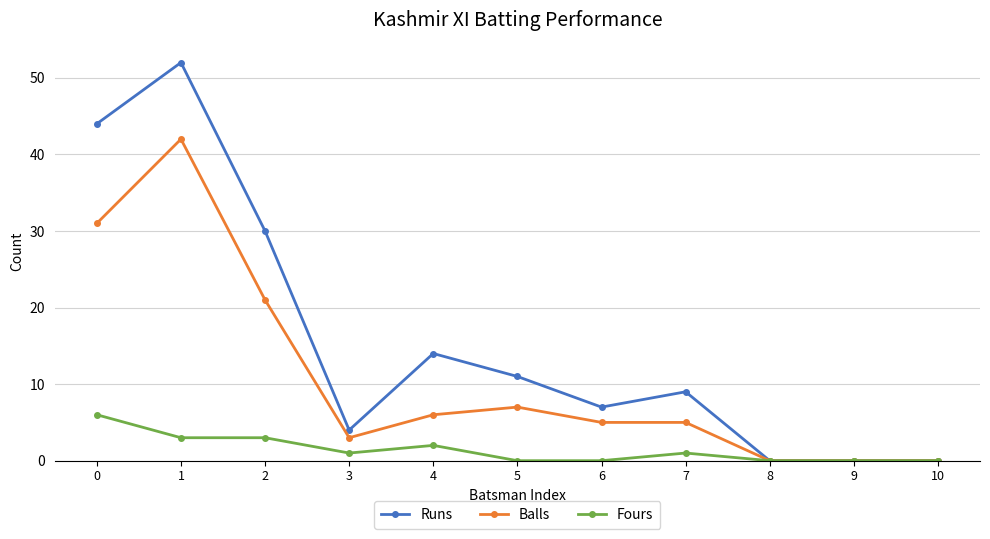

Count the number of categories in the chart.

11